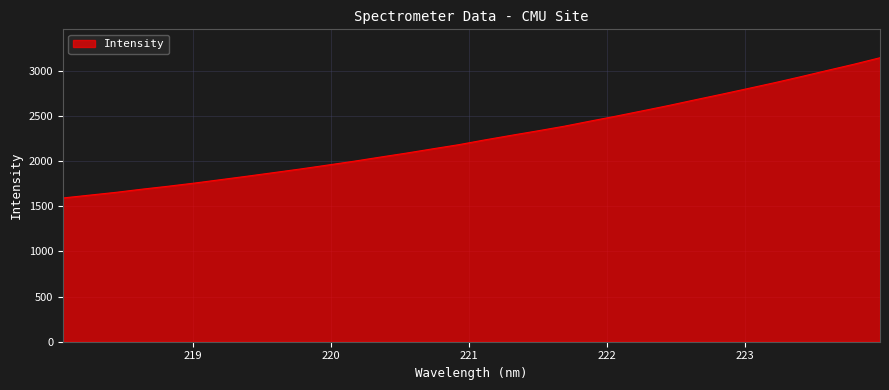

What is the difference between the maximum and minimum values?

1551.6